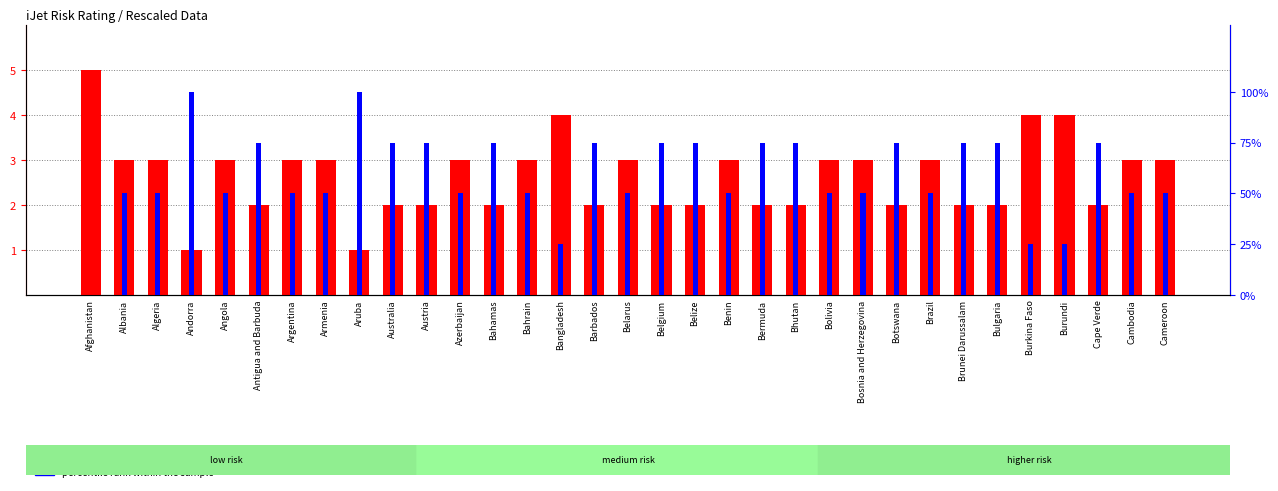

Rank the series by their maximum value, from lowest to highest.

transformed count, percentile rank within the sample